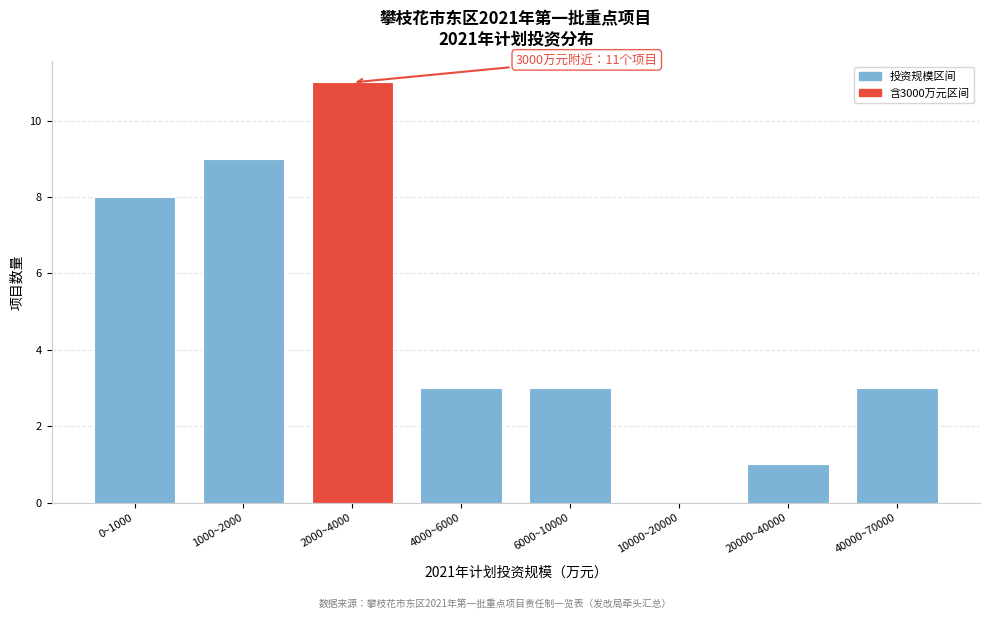

Reading left to right, what are all the values shown in this chart?

0~1000=8	1000~2000=9	2000~4000=11	4000~6000=3	6000~10000=3	10000~20000=0	20000~40000=1	40000~70000=3